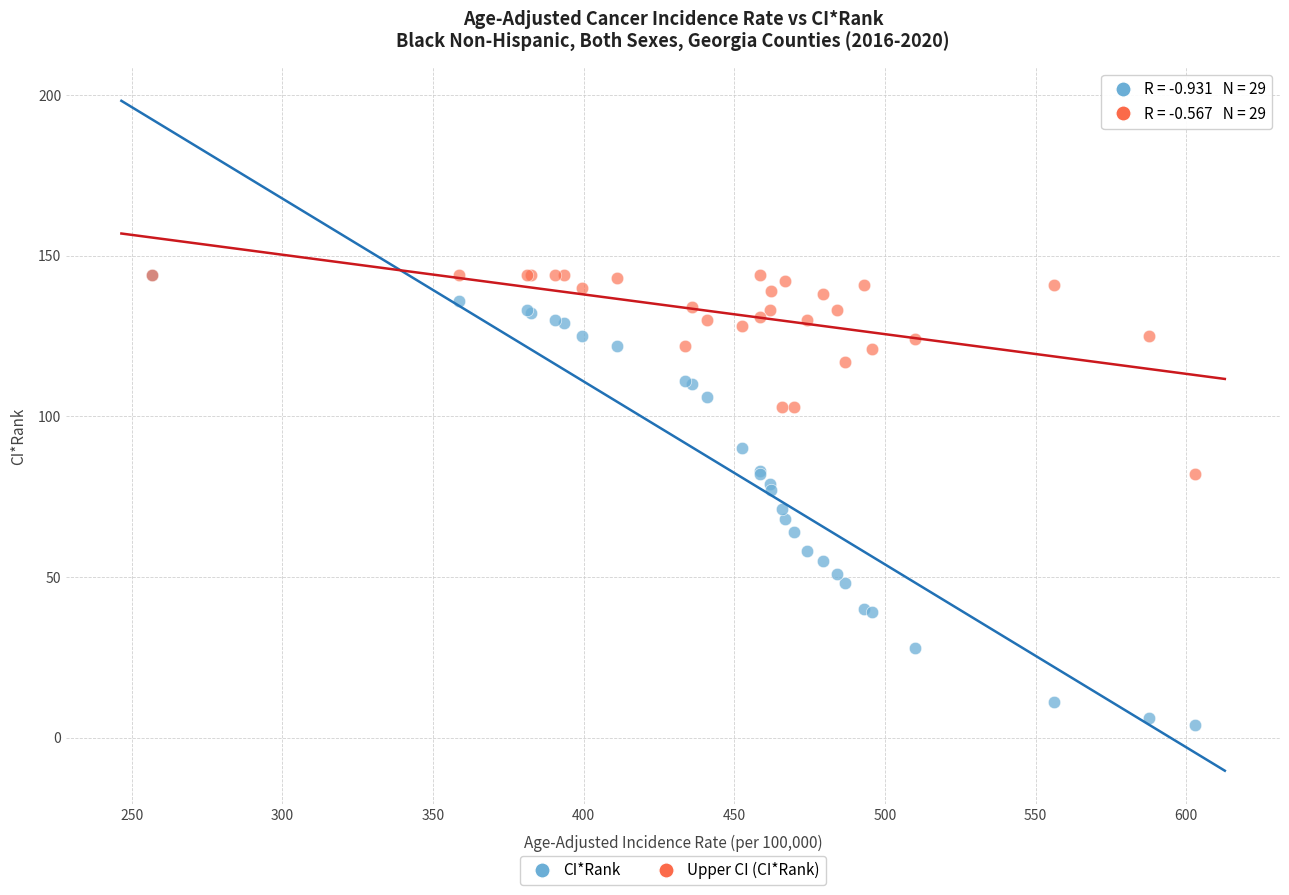

Which series has the widest spread of Y values?

CI*Rank